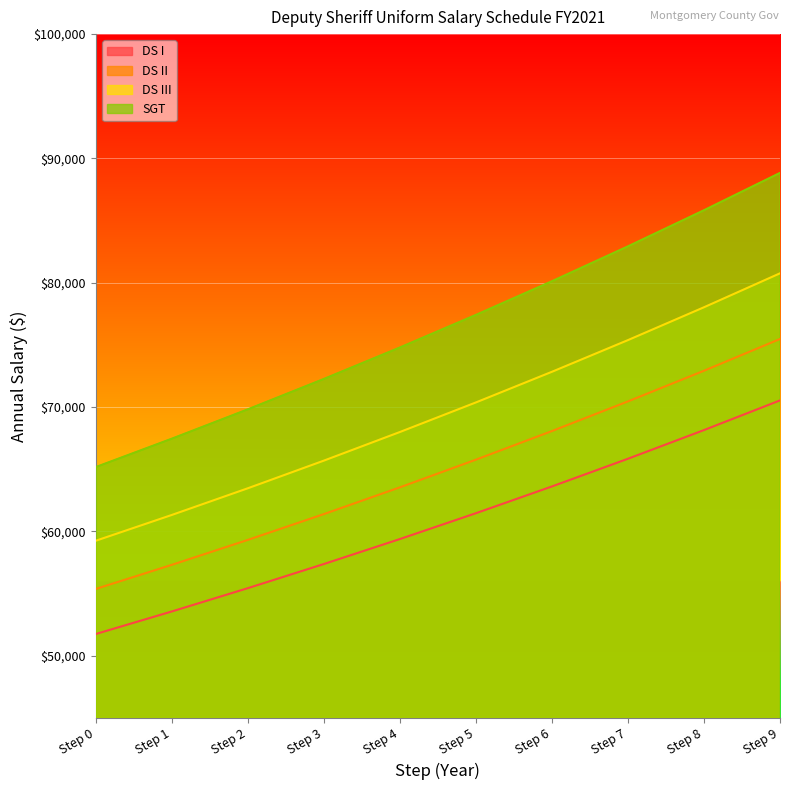

Which series has the largest total across all categories?

SGT